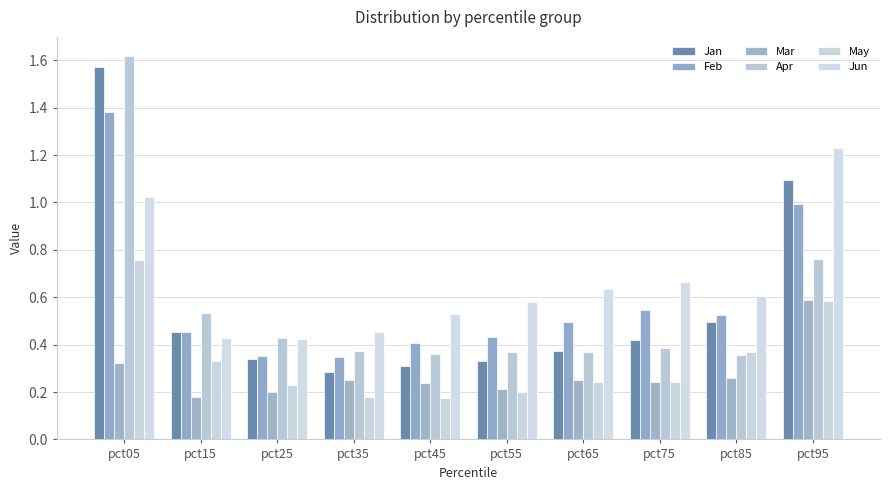

Count the number of categories in the chart.

10